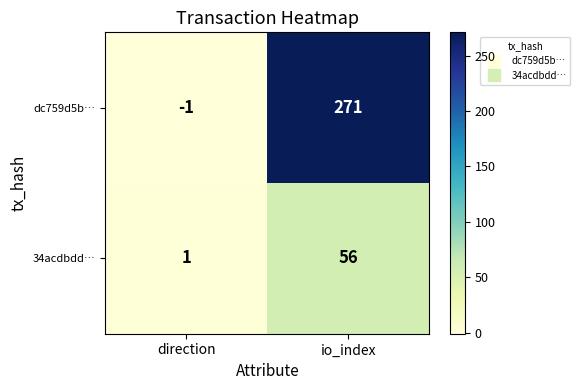

The value of 34acdbdd… at direction is 1. True or false?

True